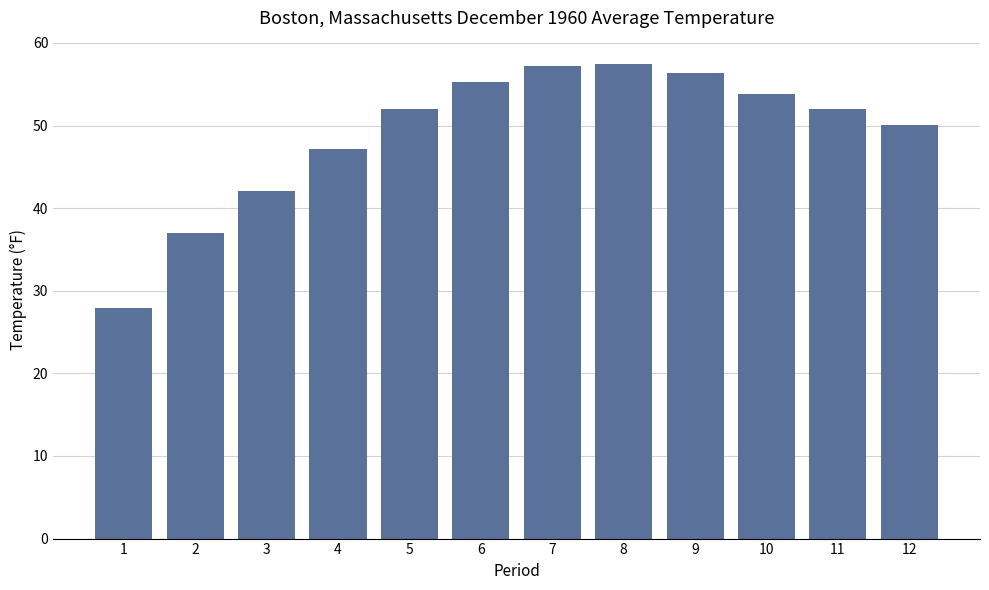

What is the difference between the values at 2 and 4?

10.2